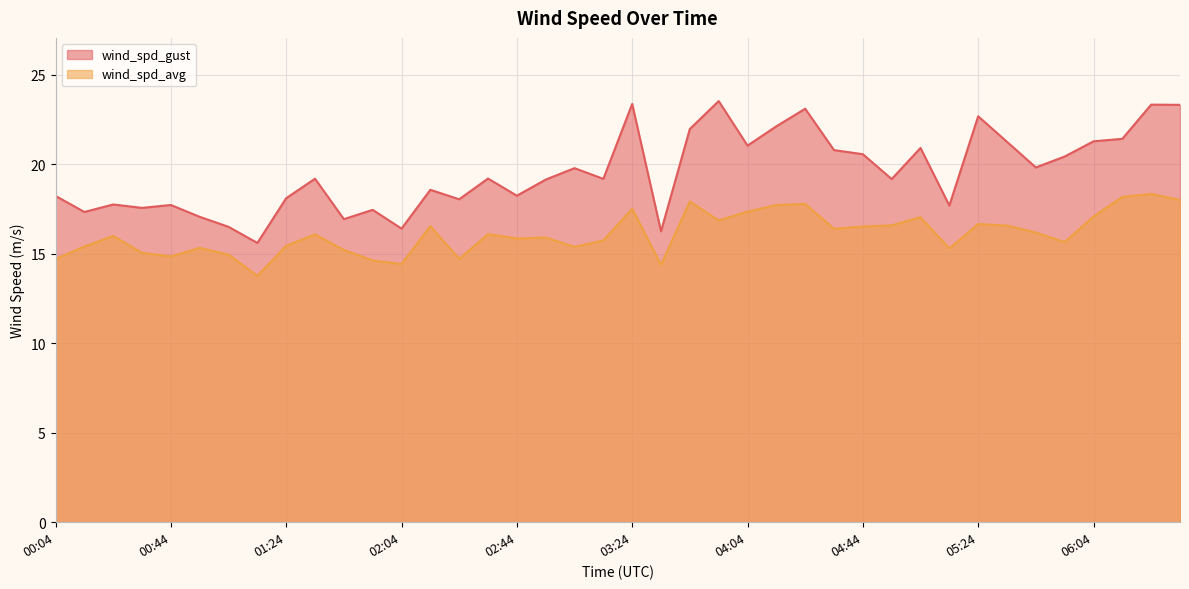

At which category is the sum across all series the highest?

06:24